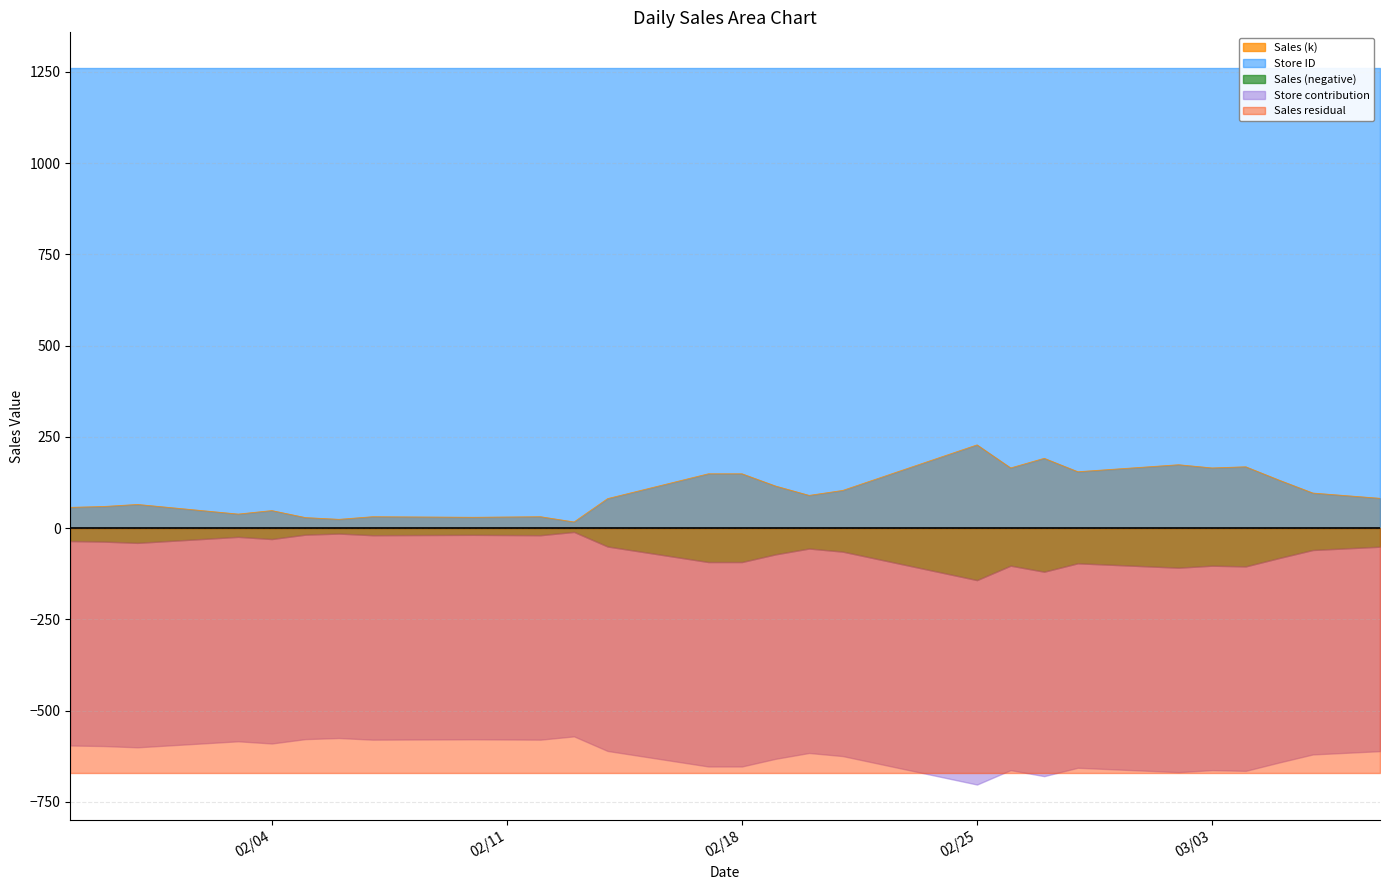

What is the difference between the maximum and second lowest values?

204.0